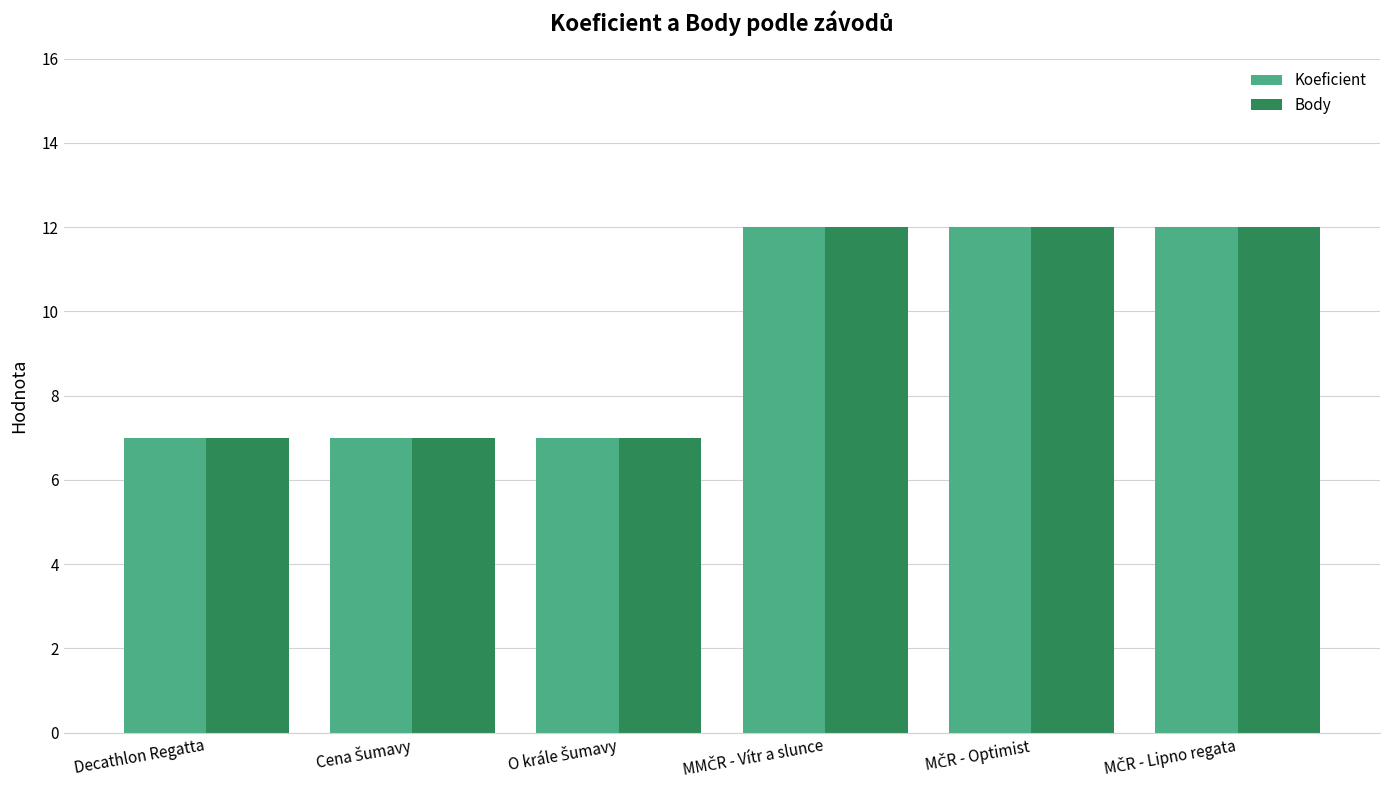

Count the number of categories in the chart.

6